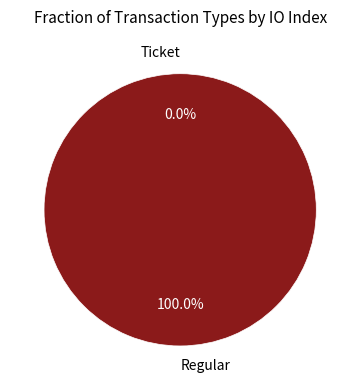

Which slice is the smallest?

Ticket